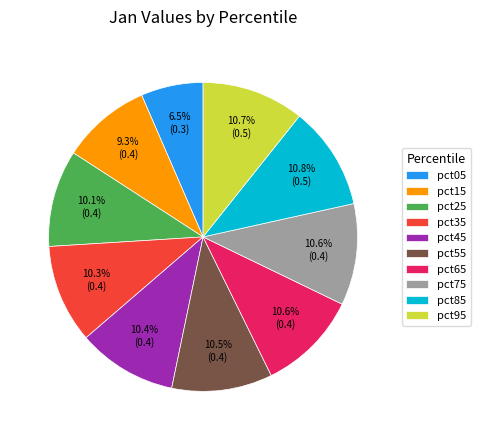

Does any single category account for the majority?

No